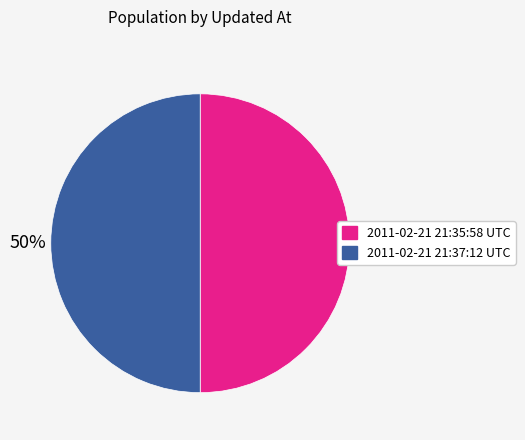

Is the sum of 2011-02-21 21:37:12 UTC and 2011-02-21 21:35:58 UTC greater than half?

Yes